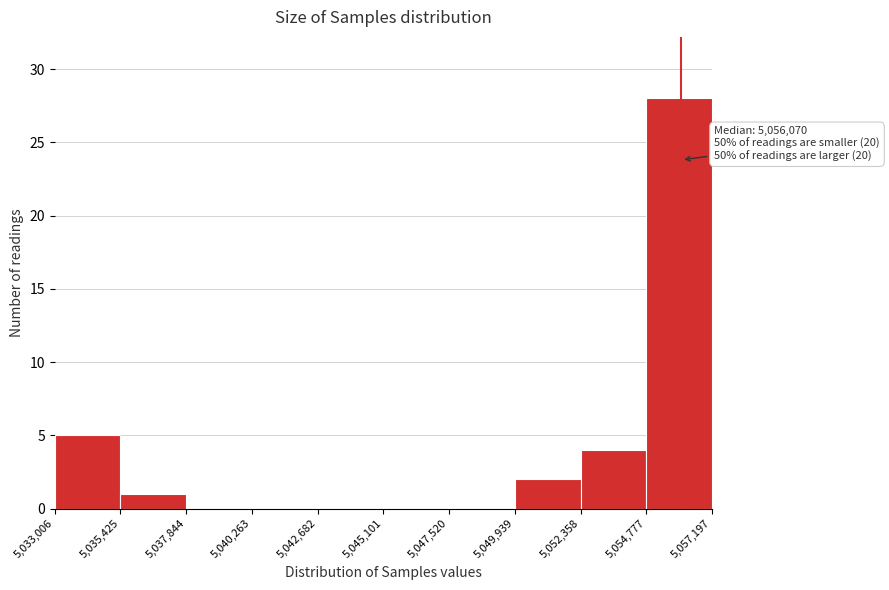

Which range on the x-axis has the tallest bar?

5,054,777 to 5,057,197